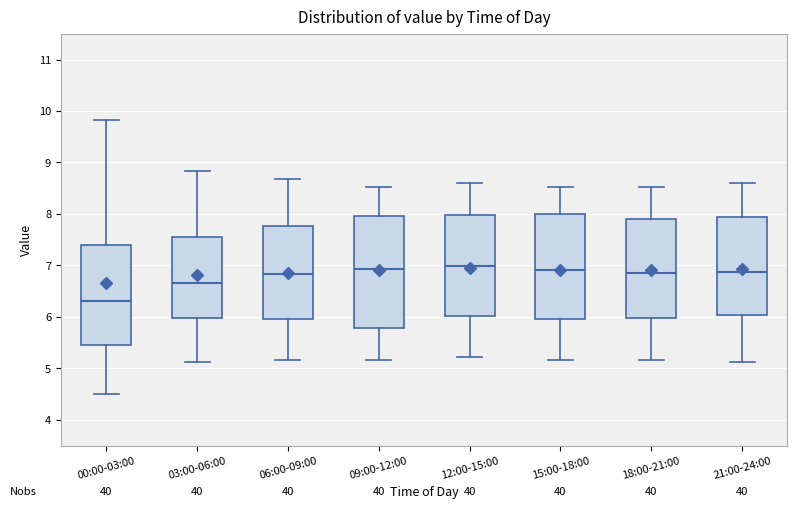

Where does the upper whisker of the box for 21:00-24:00 end on the y-axis? The values are not printed on the chart, so give them approximately, as read against the axis.

8.6